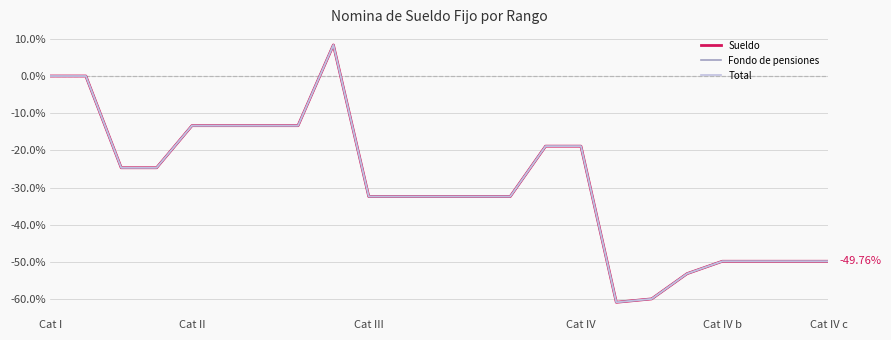

Which series has the widest spread of values?

Fondo de pensiones